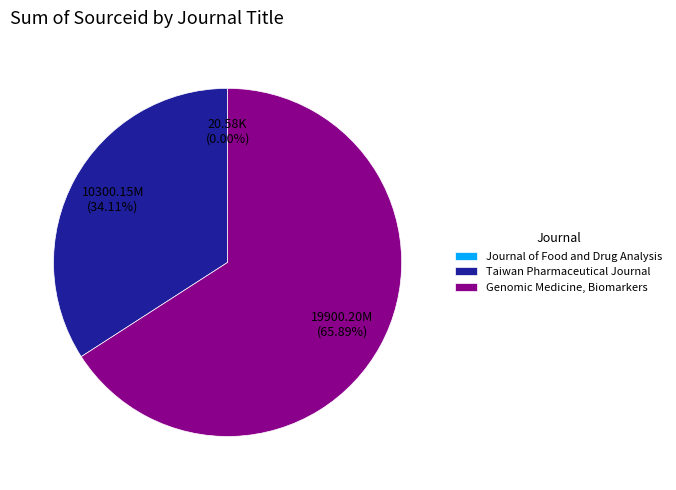

Approximately how many times larger is the value at Taiwan Pharmaceutical Journal compared to Genomic Medicine, Biomarkers?

0.5